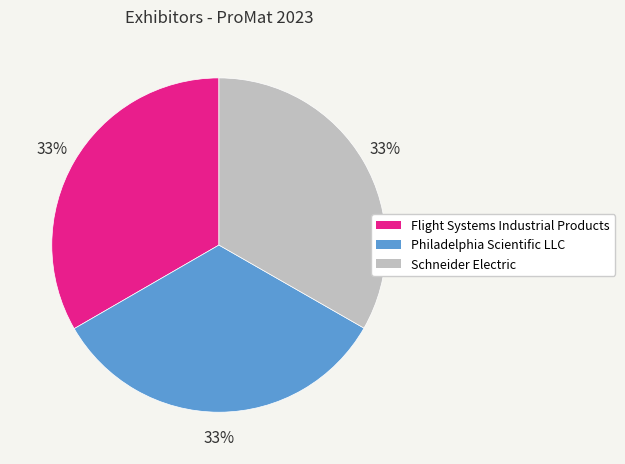

Is it true that Philadelphia Scientific LLC is 23% of the pie?

False